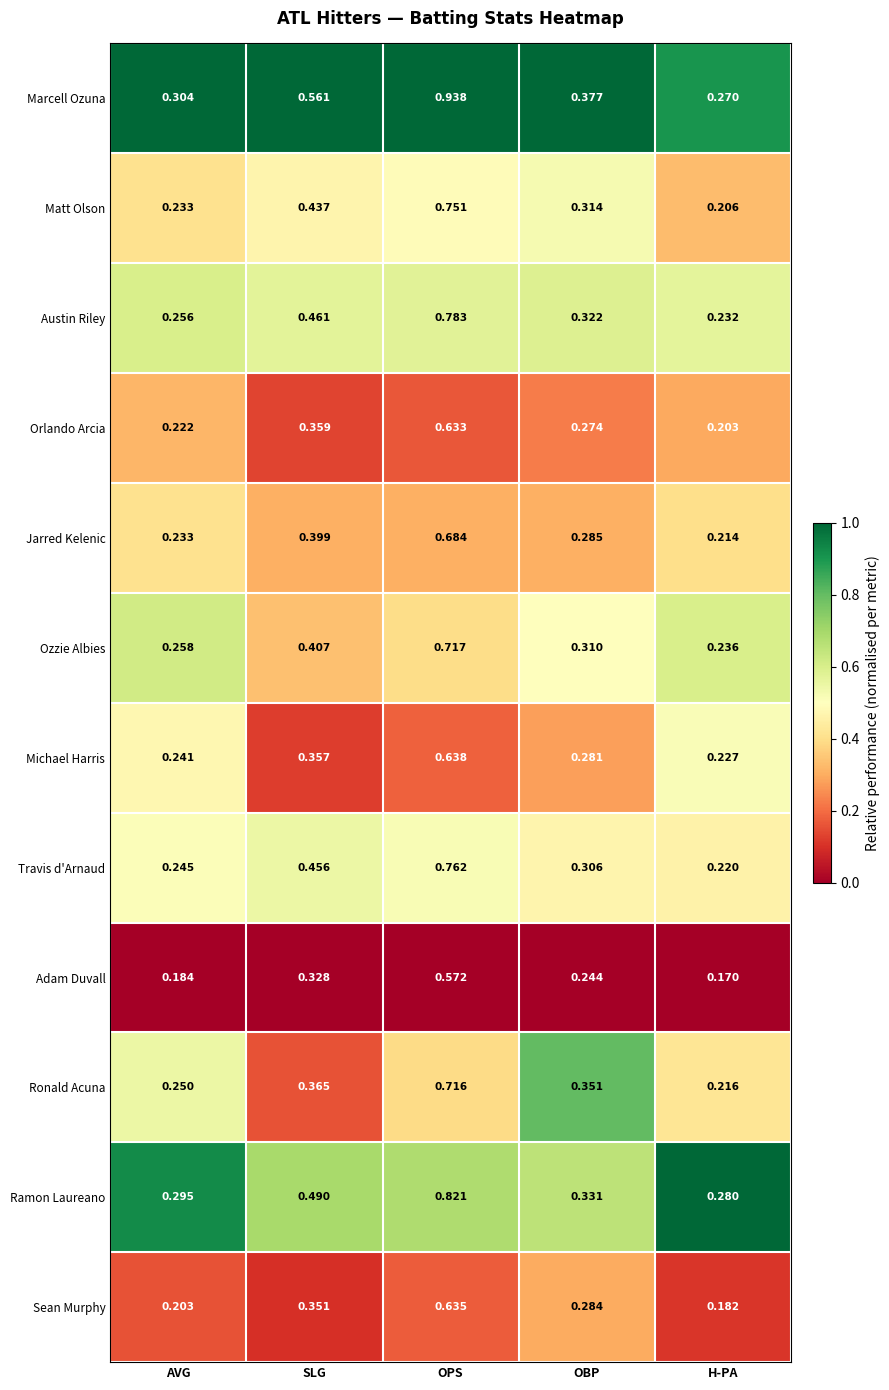

At which label does Ronald Acuna reach its minimum?

H-PA